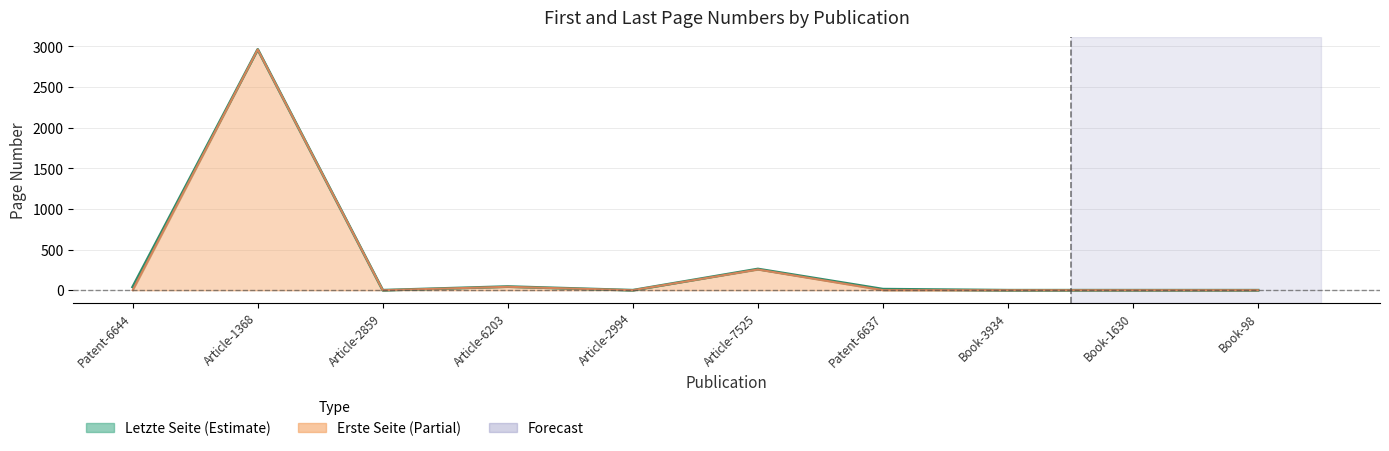

Is it true that Letzte Seite equals -1132 at Article-2994?

False